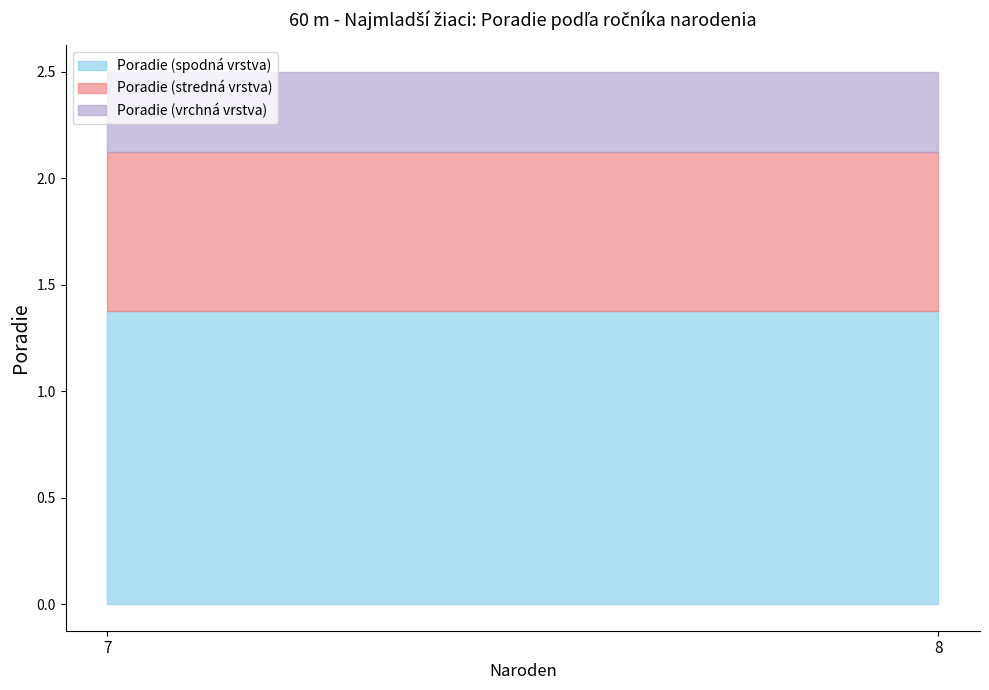

The value of Poradie (spodná vrstva) at 8 is 1.9. True or false?

False